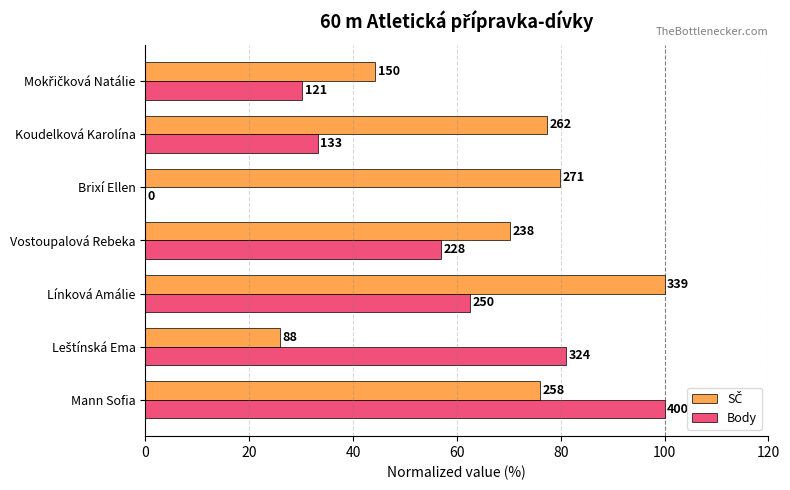

Reading right to left, list all the values displayed in this chart.

SČ: 44.2	77.3	79.9	70.2	100.0	26.0	76.1
Body: 30.2	33.2	0.0	57.0	62.5	81.0	100.0